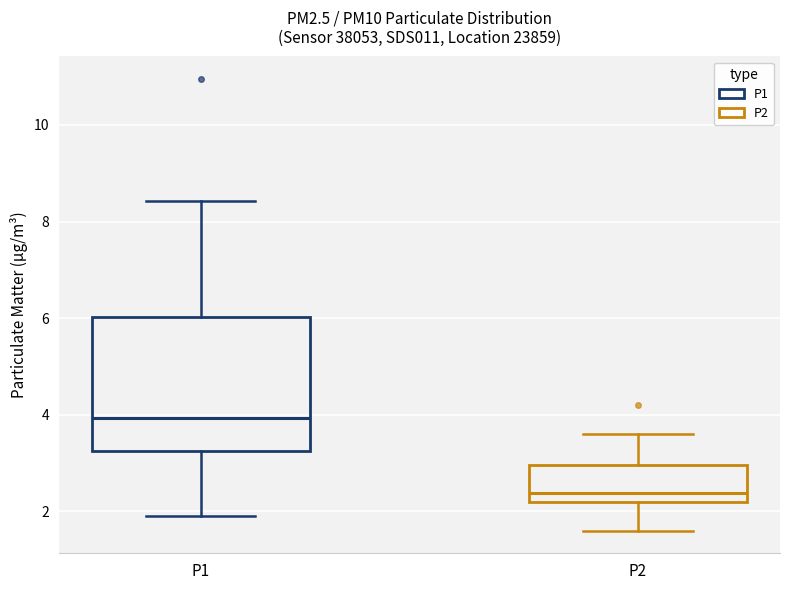

Which box's median line is the lowest?

P2